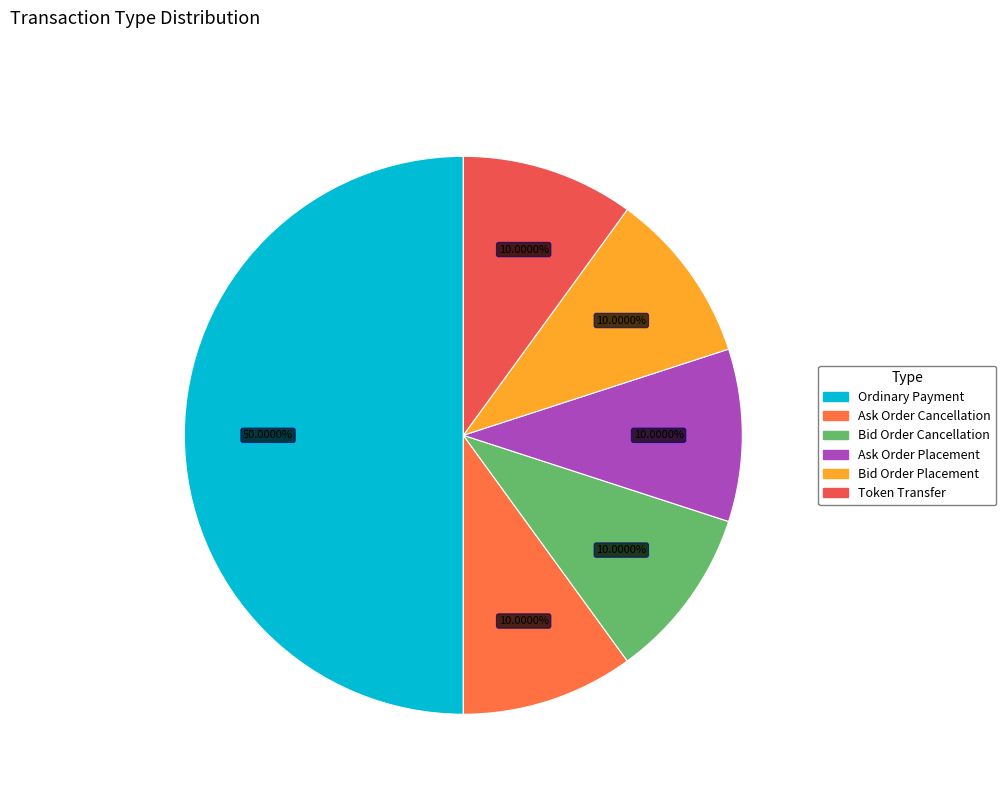

Does Token Transfer represent more than half of the total?

No